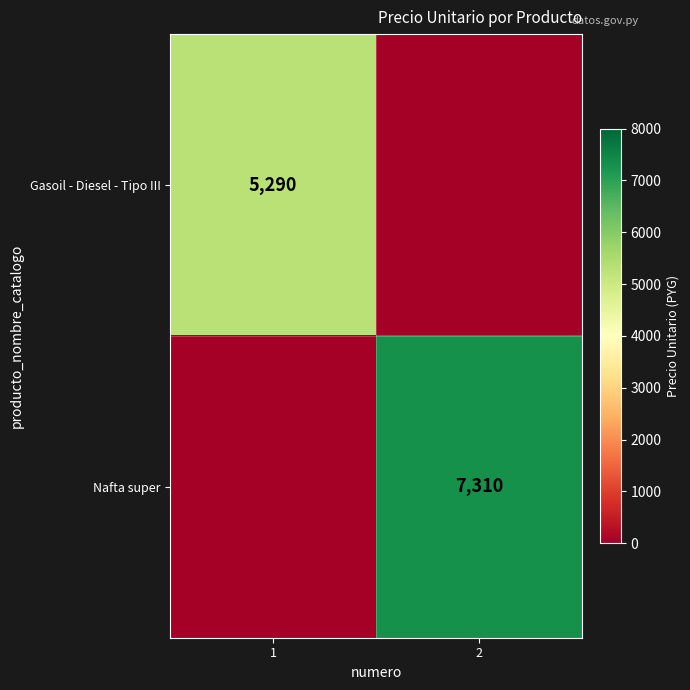

Is it true that Nafta super equals 2033 at 2?

False